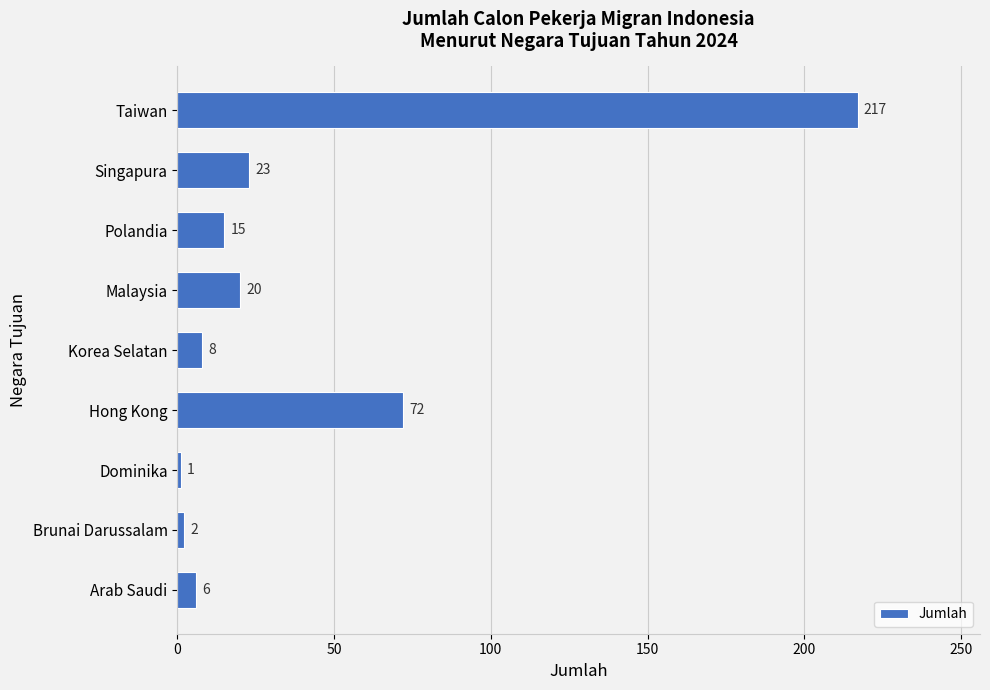

Which has a higher value, Arab Saudi or Brunai Darussalam?

Arab Saudi